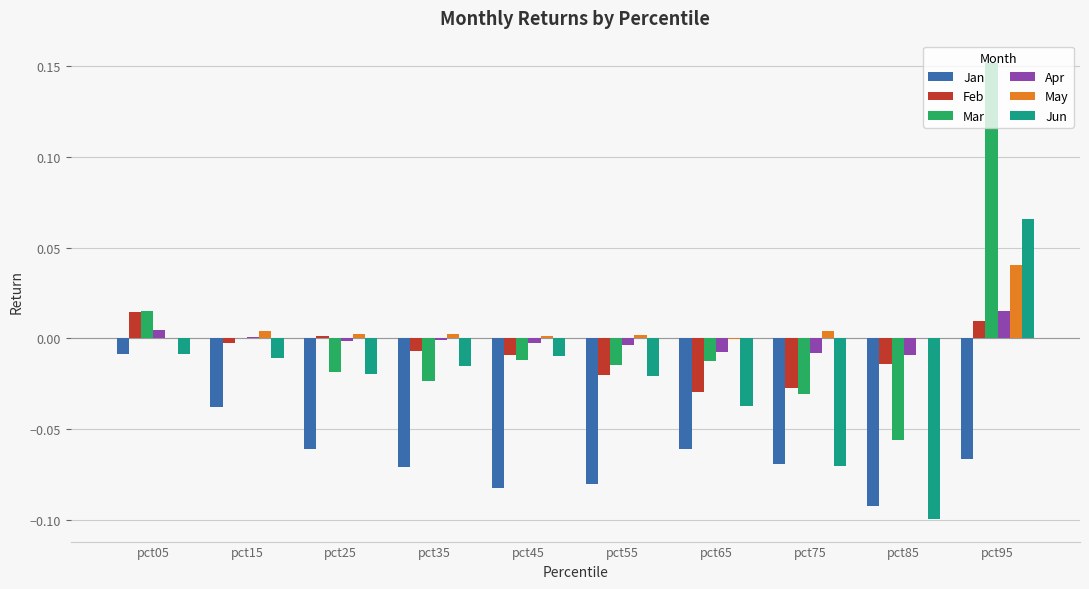

How many distinct data groups are displayed?

6